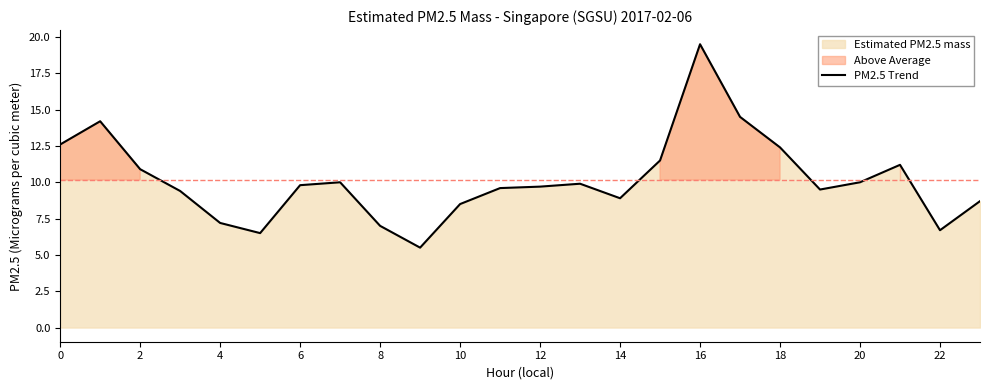

Reading left to right, transcribe all the data shown in this chart.

12.6	14.2	10.9	9.4	7.2	6.5	9.8	10.0	7.0	5.5	8.5	9.6	9.7	9.9	8.9	11.5	19.5	14.5	12.4	9.5	10.0	11.2	6.7	8.7